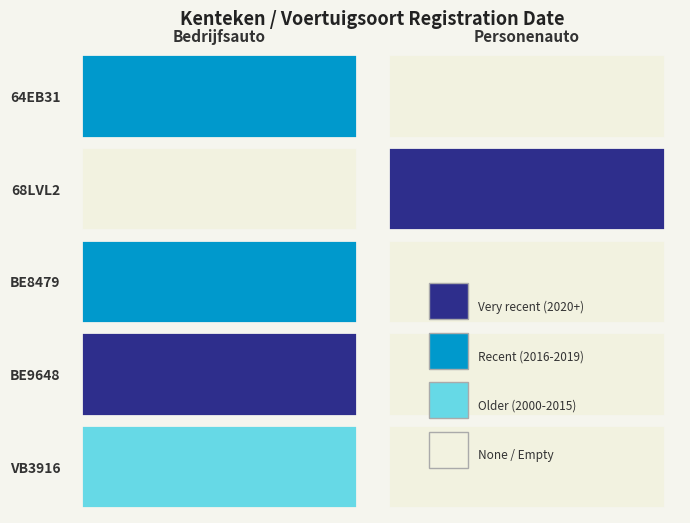

Reading left to right, extract all data points from this chart.

64EB31: 20190309	0
68LVL2: 0	20230301
BE8479: 20160722	0
BE9648: 20201027	0
VB3916: 20140906	0